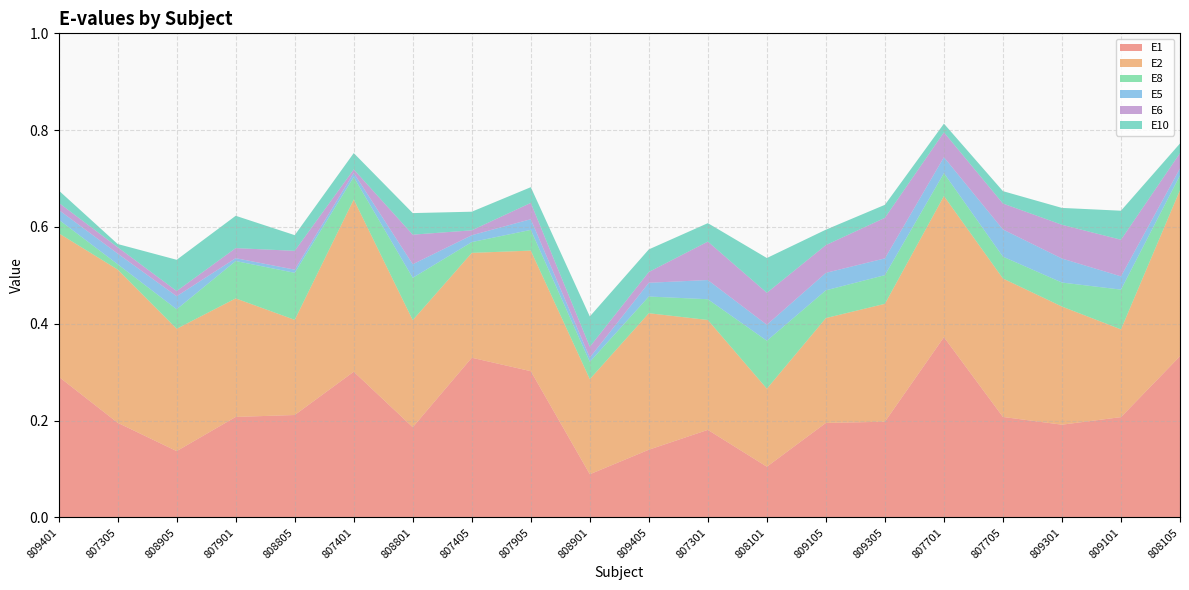

Reading left to right, list all the values displayed in this chart.

E1: 809401=0.3	807305=0.2	808905=0.1	807901=0.2	808805=0.2	807401=0.3	808801=0.2	807405=0.3	807905=0.3	808901=0.1	809405=0.1	807301=0.2	808101=0.1	809105=0.2	809305=0.2	807701=0.4	807705=0.2	809301=0.2	809101=0.2	808105=0.3
E2: 809401=0.3	807305=0.3	808905=0.3	807901=0.2	808805=0.2	807401=0.4	808801=0.2	807405=0.2	807905=0.2	808901=0.2	809405=0.3	807301=0.2	808101=0.2	809105=0.2	809305=0.2	807701=0.3	807705=0.3	809301=0.2	809101=0.2	808105=0.3
E8: 809401=0.0	807305=0.0	808905=0.0	807901=0.1	808805=0.1	807401=0.0	808801=0.1	807405=0.0	807905=0.0	808901=0.0	809405=0.0	807301=0.0	808101=0.1	809105=0.1	809305=0.1	807701=0.0	807705=0.0	809301=0.0	809101=0.1	808105=0.0
E5: 809401=0.0	807305=0.0	808905=0.0	807901=0.0	808805=0.0	807401=0.0	808801=0.0	807405=0.0	807905=0.0	808901=0.0	809405=0.0	807301=0.0	808101=0.0	809105=0.0	809305=0.0	807701=0.0	807705=0.1	809301=0.0	809101=0.0	808105=0.0
E6: 809401=0.0	807305=0.0	808905=0.0	807901=0.0	808805=0.0	807401=0.0	808801=0.1	807405=0.0	807905=0.0	808901=0.0	809405=0.0	807301=0.1	808101=0.1	809105=0.1	809305=0.1	807701=0.1	807705=0.1	809301=0.1	809101=0.1	808105=0.0
E10: 809401=0.0	807305=0.0	808905=0.1	807901=0.1	808805=0.0	807401=0.0	808801=0.0	807405=0.0	807905=0.0	808901=0.1	809405=0.0	807301=0.0	808101=0.1	809105=0.0	809305=0.0	807701=0.0	807705=0.0	809301=0.0	809101=0.1	808105=0.0